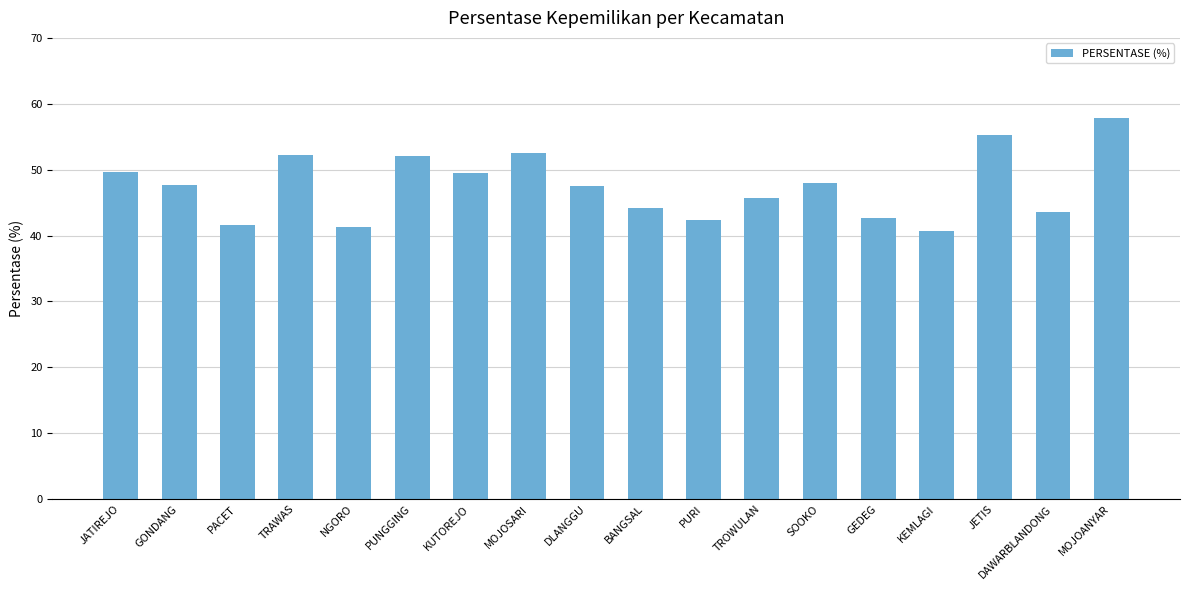

The chart shows a value of 49.4 at KUTOREJO. True or false?

True